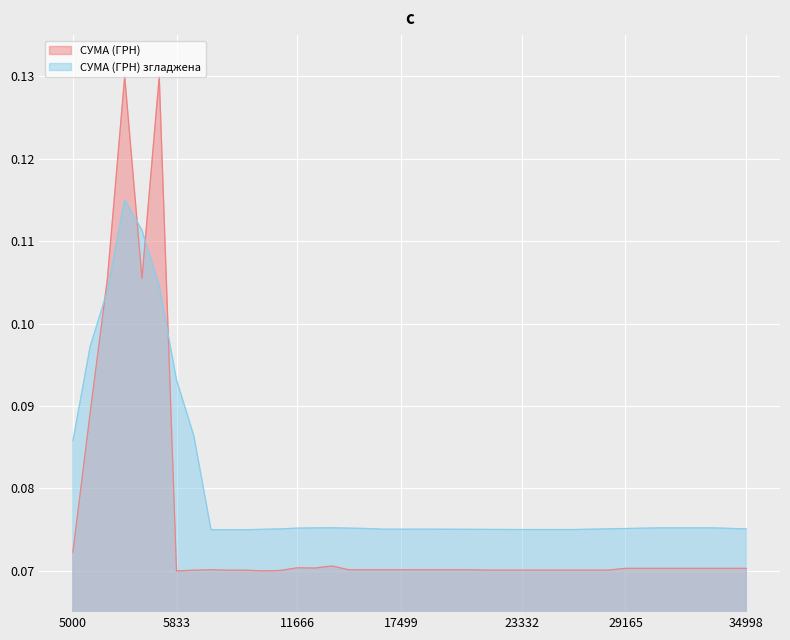

The value at 27.05.2019 is 0.1. True or false?

False